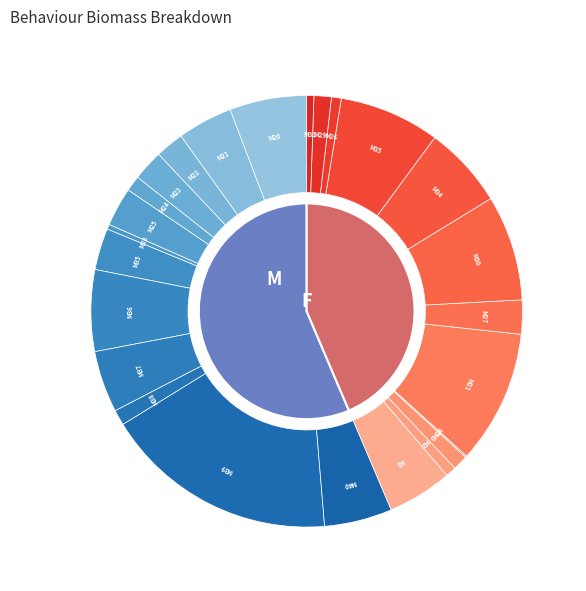

Which has a higher value, M15 or M36?

M36